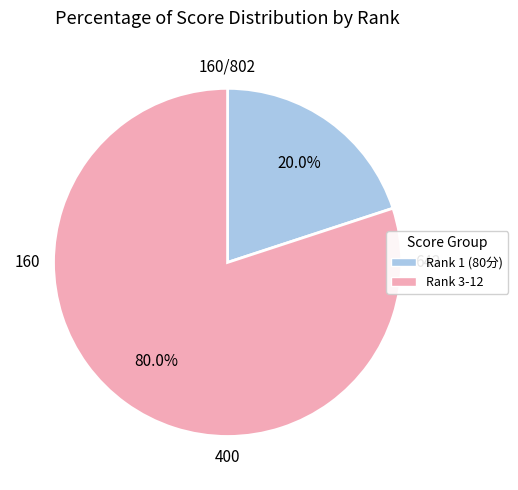

How many segments does this pie chart have?

2